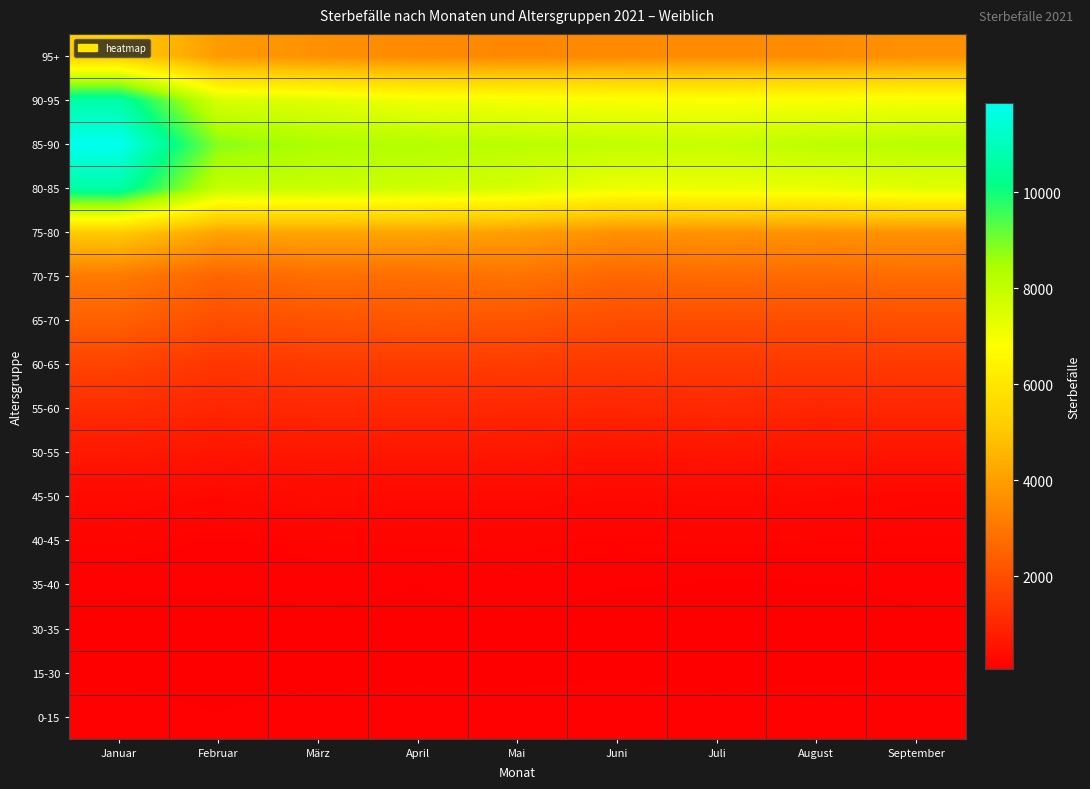

What is the total value across all series at Mai?

39387